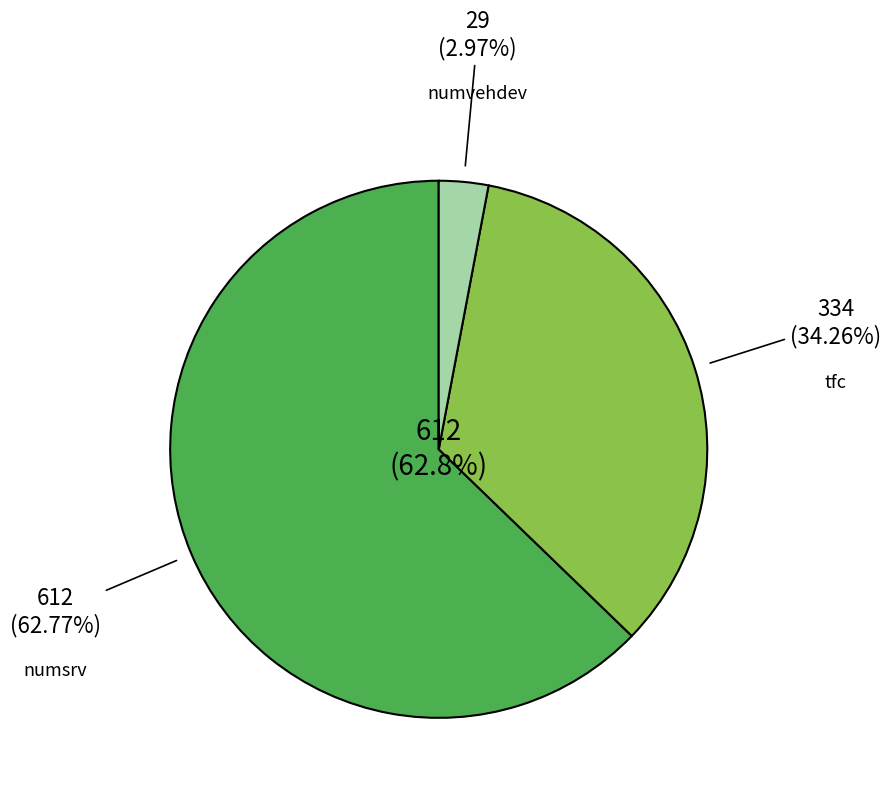

Between tfc and numsrv, which is larger?

numsrv